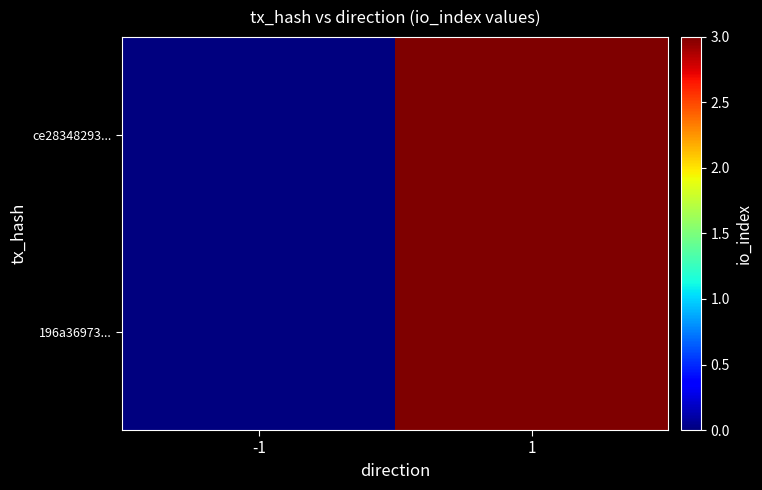

At how many categories does at least one series exceed 2?

1